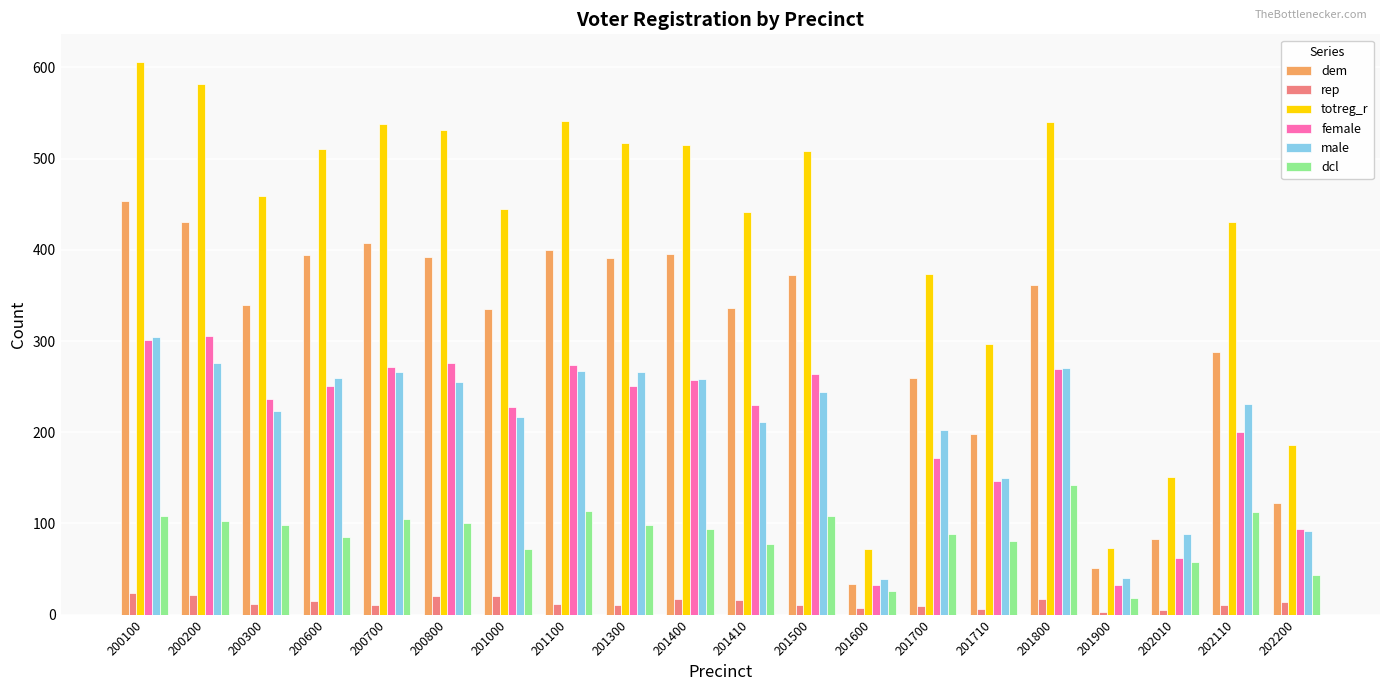

What are all the series names shown in the legend?

dem, rep, totreg_r, female, male, dcl